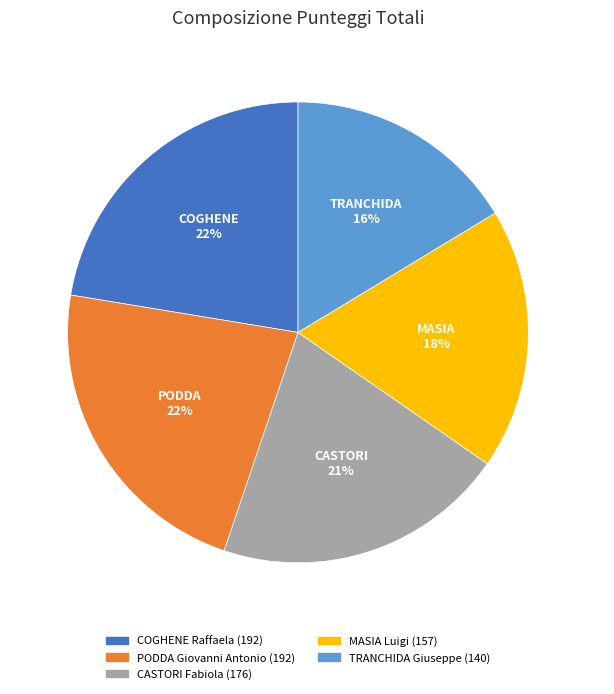

Combined, do MASIA Luigi and PODDA Giovanni Antonio account for over 50%?

No